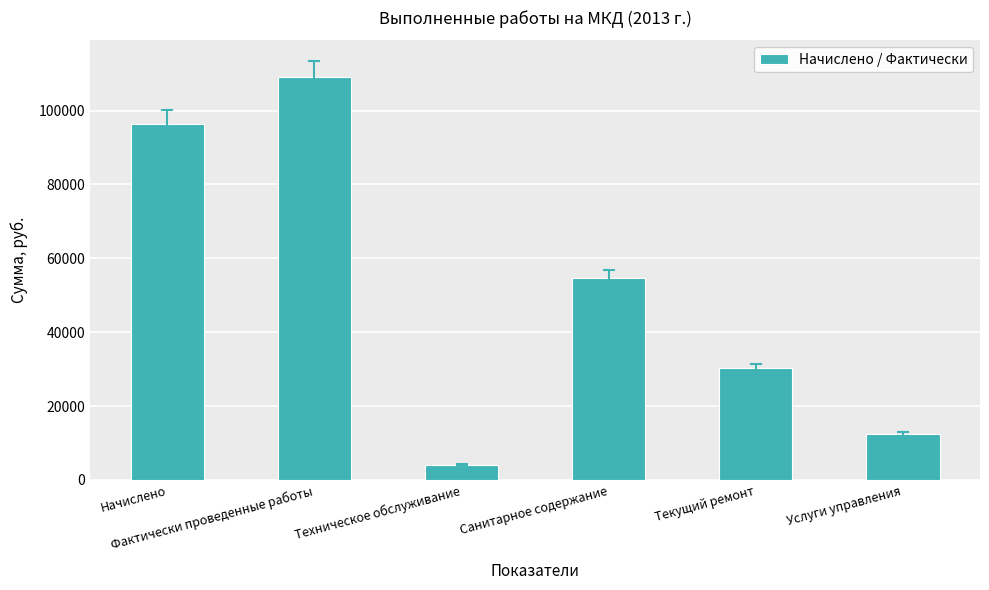

Are the bars horizontal?

No